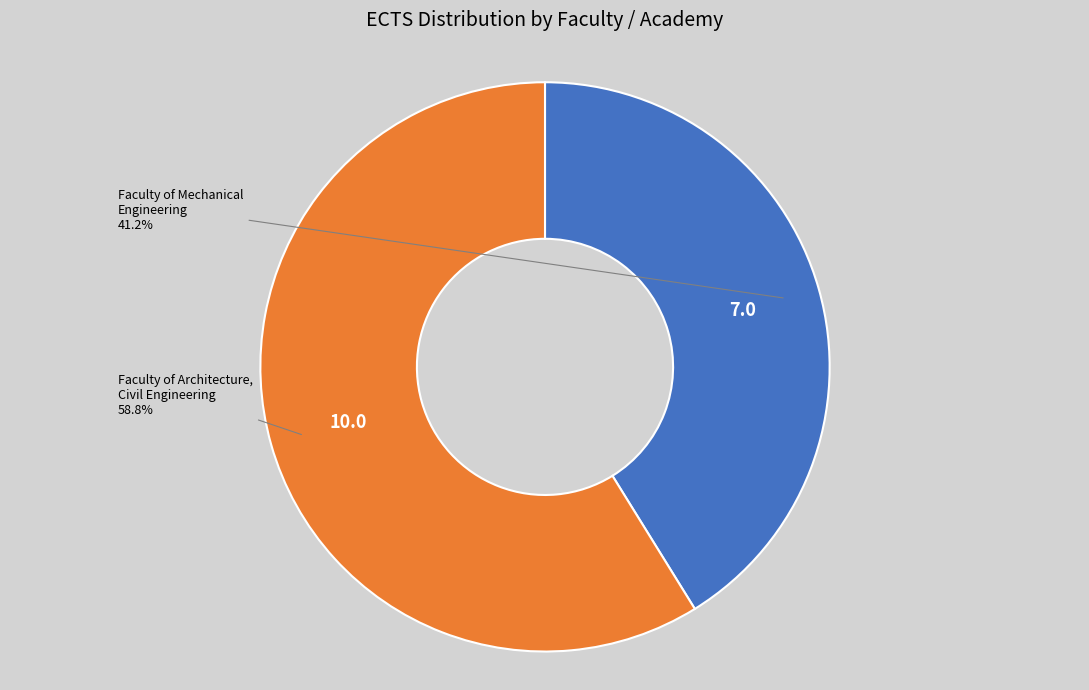

How many segments does this pie chart have?

2